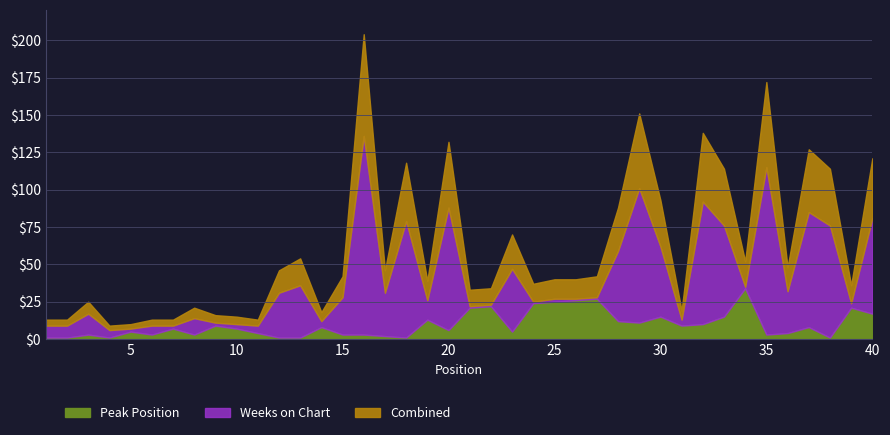

What is the maximum value for Peak Position?

34